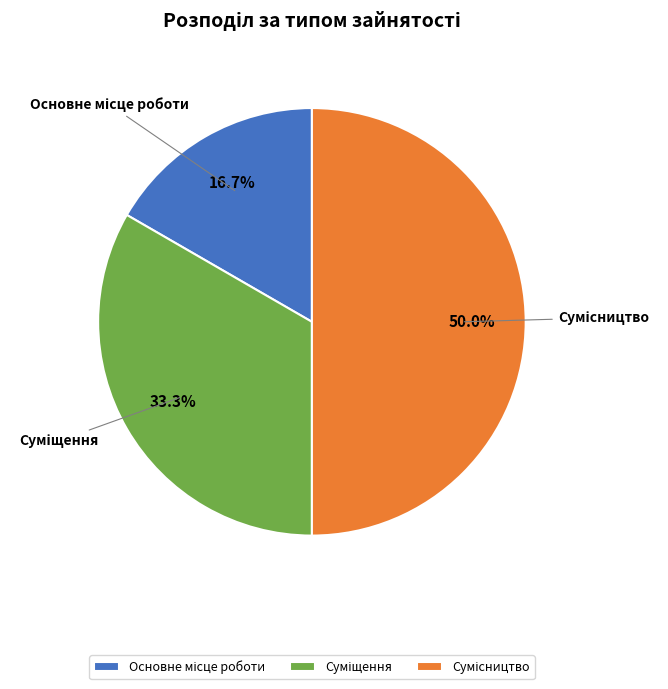

To the nearest percent, what is the difference between the largest and smallest slice percentages?

33%